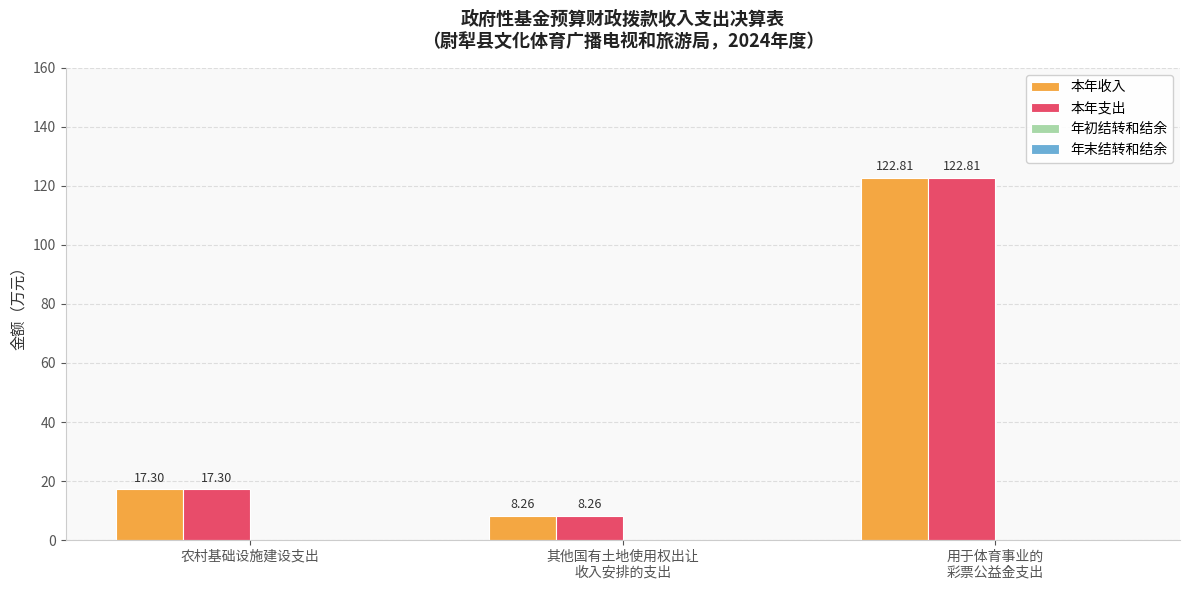

What is the total value across all series at 农村基础设施建设支出?

34.6